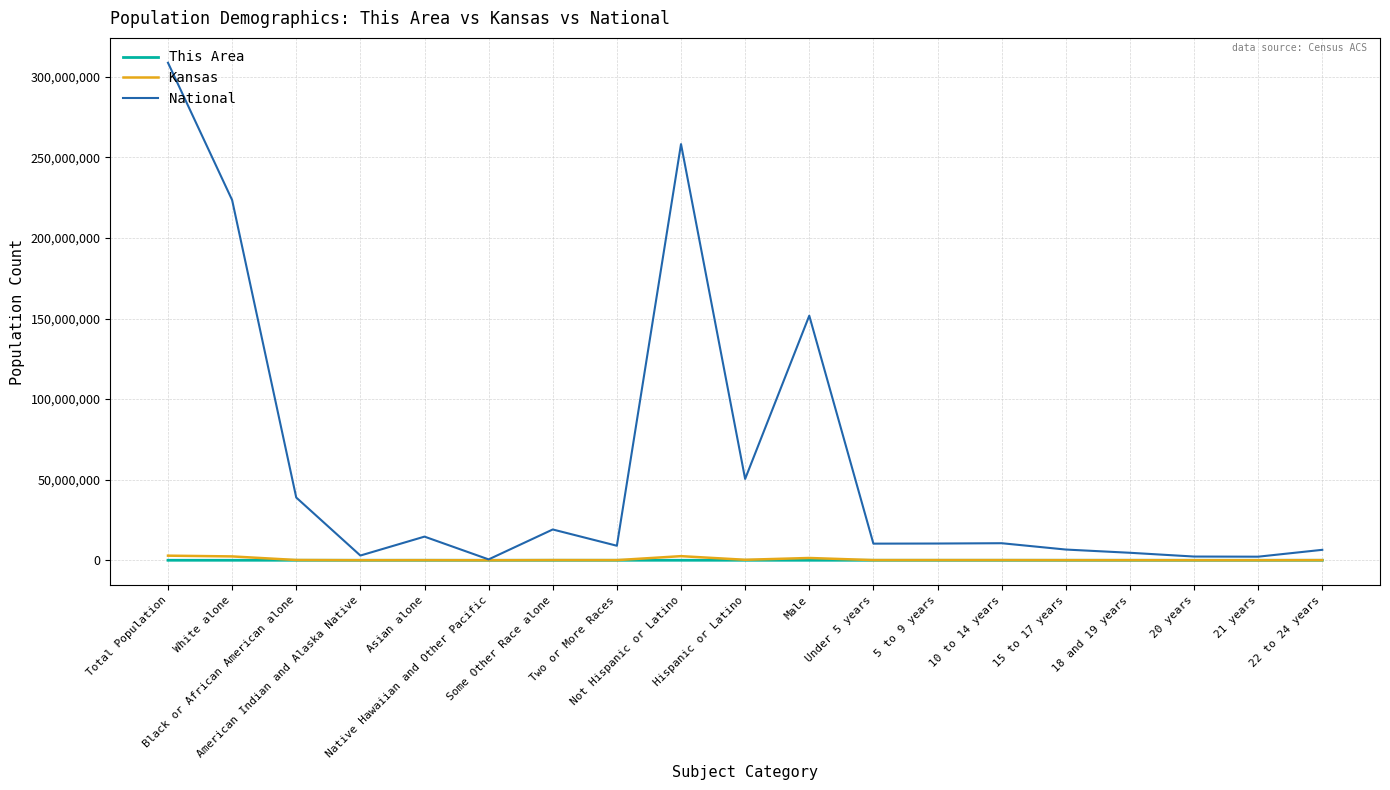

Which series has the largest total across all categories?

National